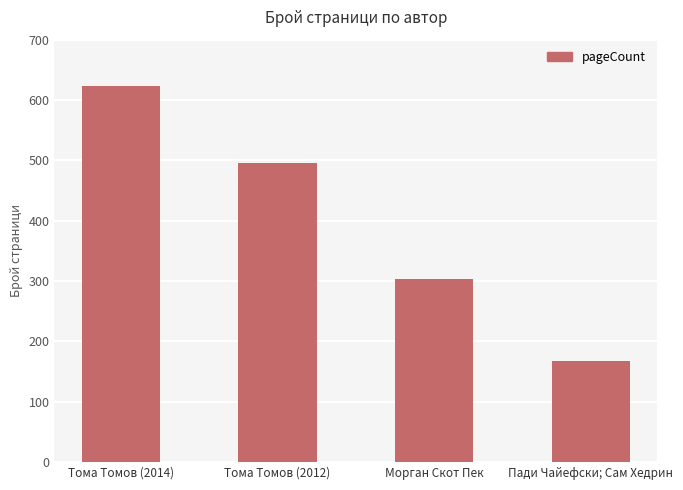

List the labels in order of value, smallest first.

Пади Чайефски; Сам Хедрин, Морган Скот Пек, Тома Томов (2012), Тома Томов (2014)